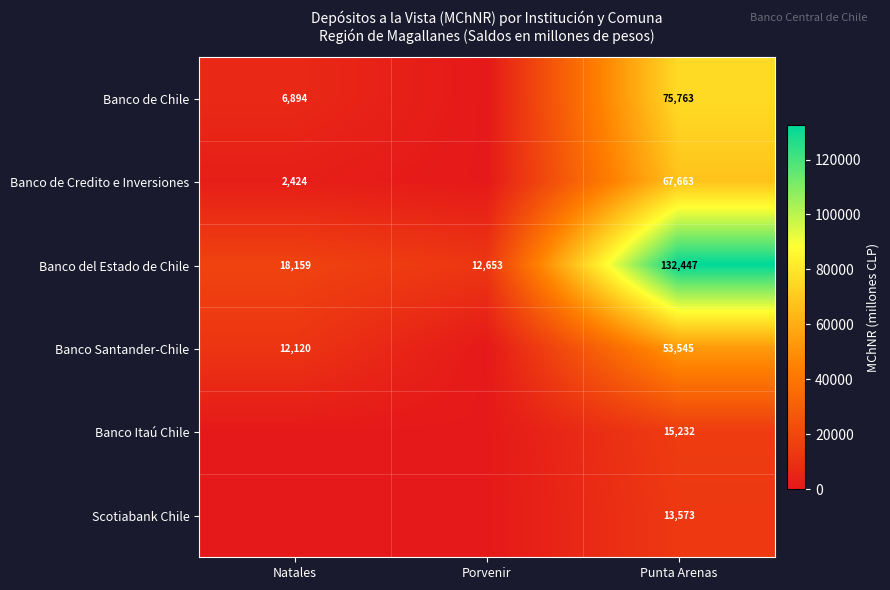

The value of Scotiabank Chile at Punta Arenas is 13573. True or false?

True